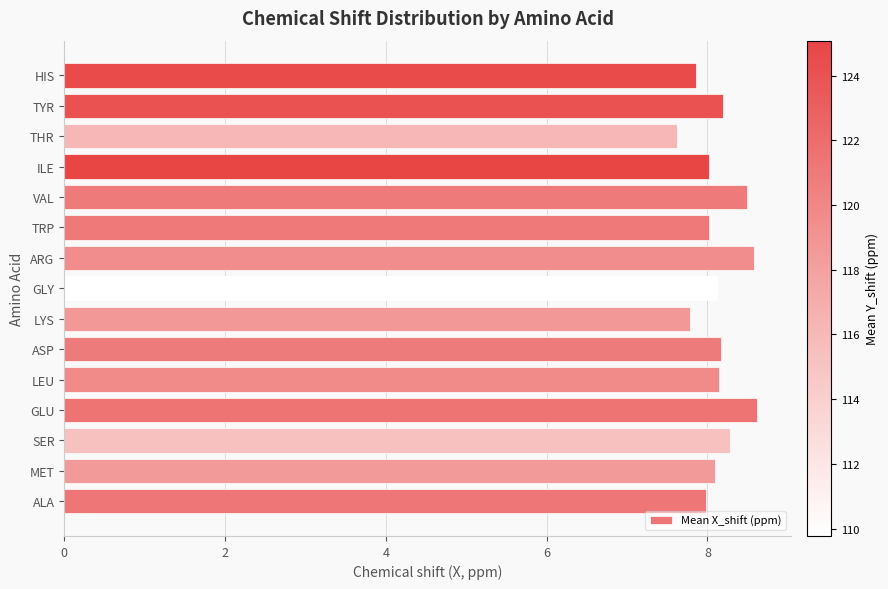

What is the maximum value shown in the chart?

8.6